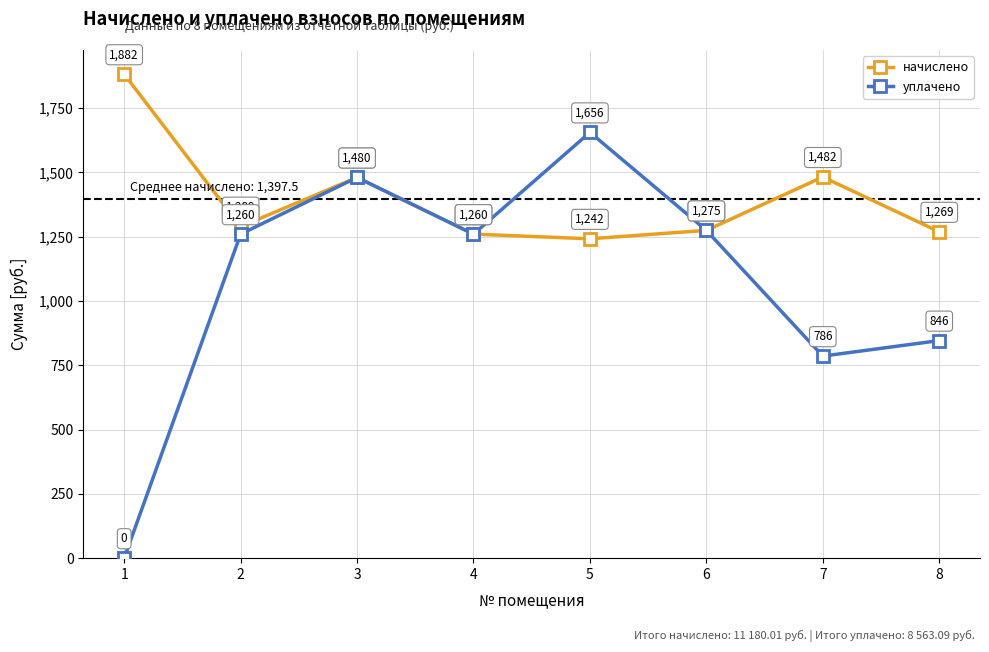

True or false: уплачено has a value of 785.8 at 7.

True